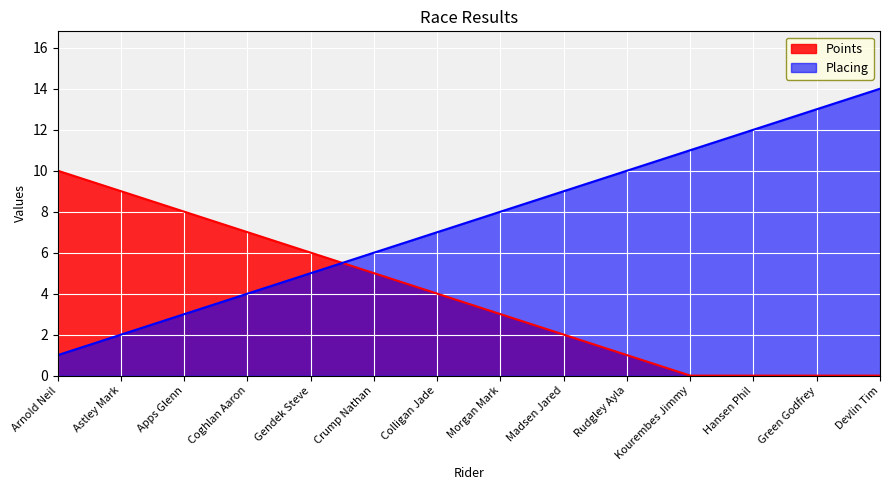

Count the Points values in the range 0 to 7.

11